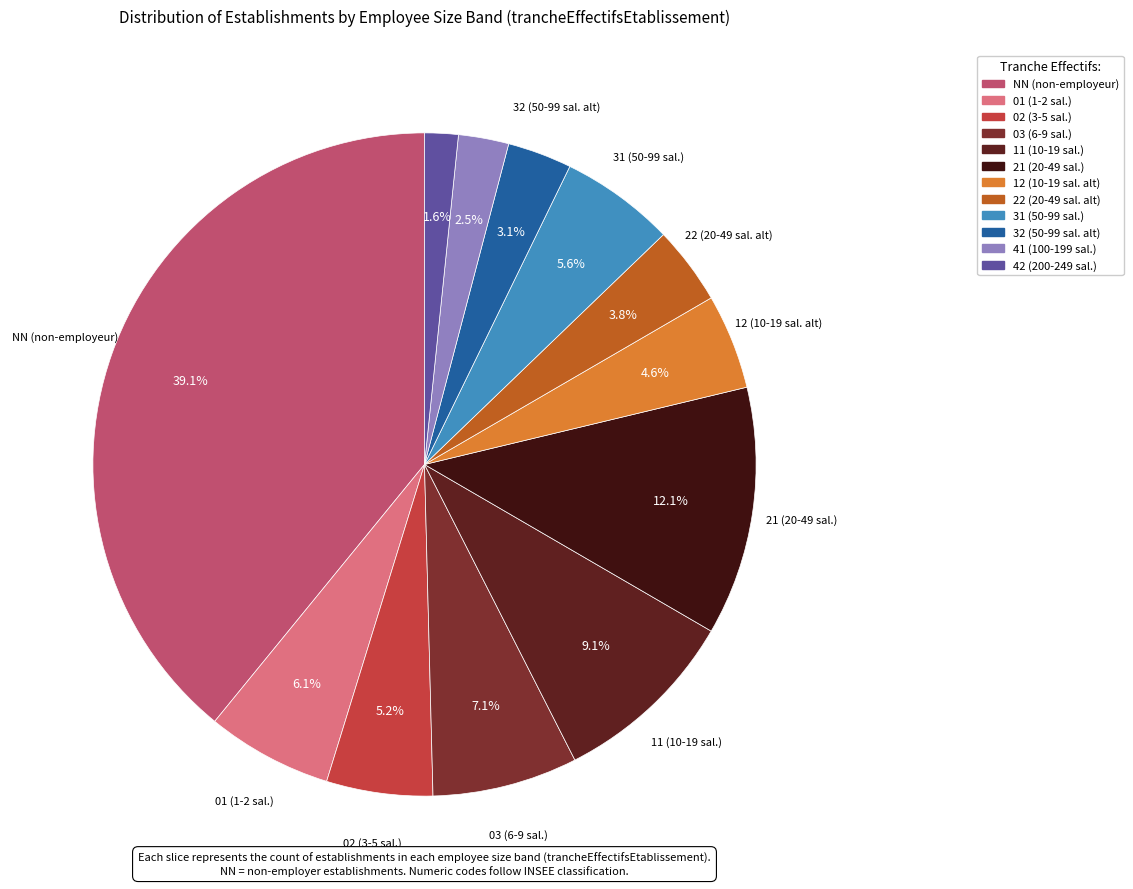

True or false: 22 accounts for 9% of the total.

False